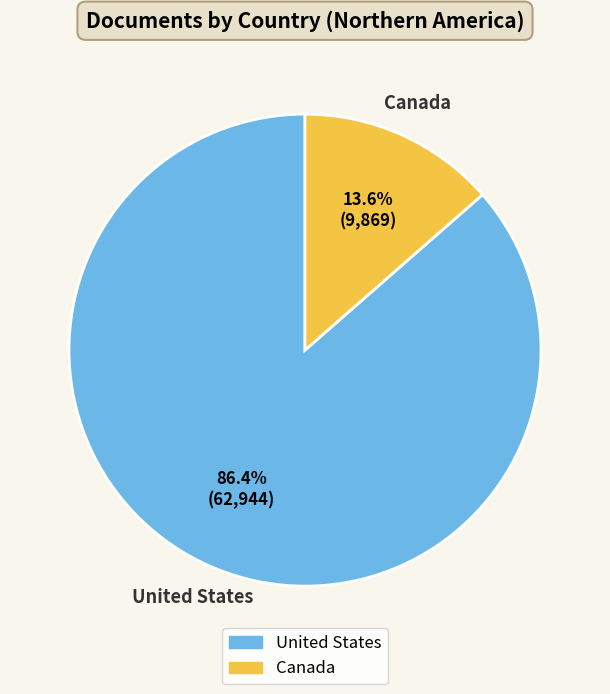

Is it true that United States is 93% of the pie?

False